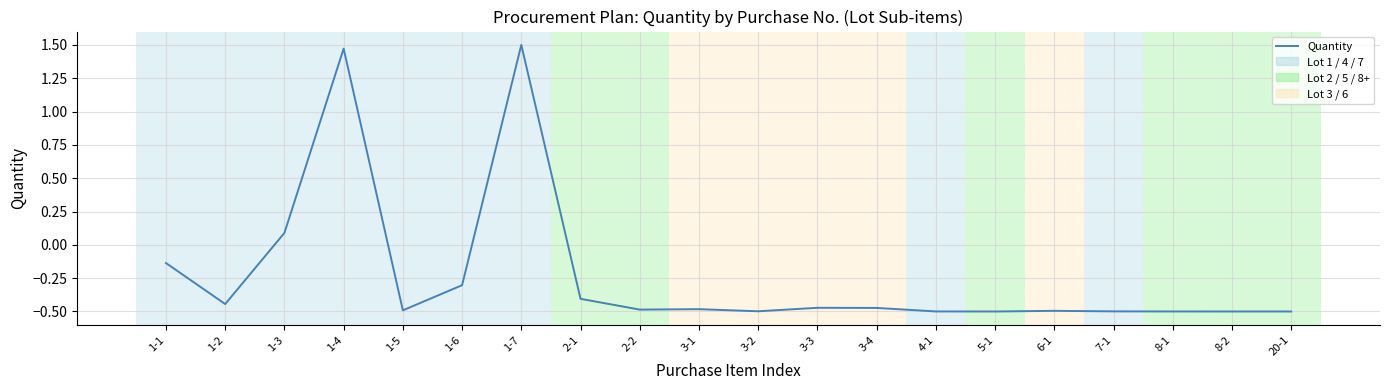

How many values exceed 0?

3